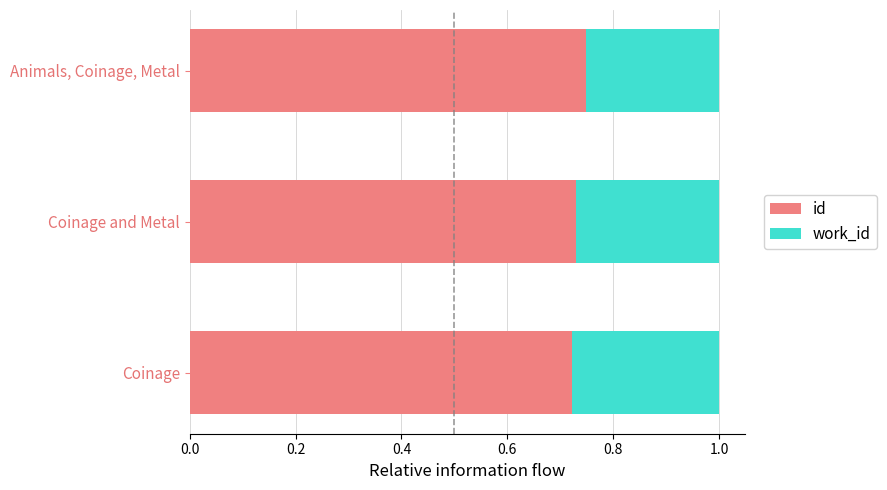

How many series are shown in this chart?

2